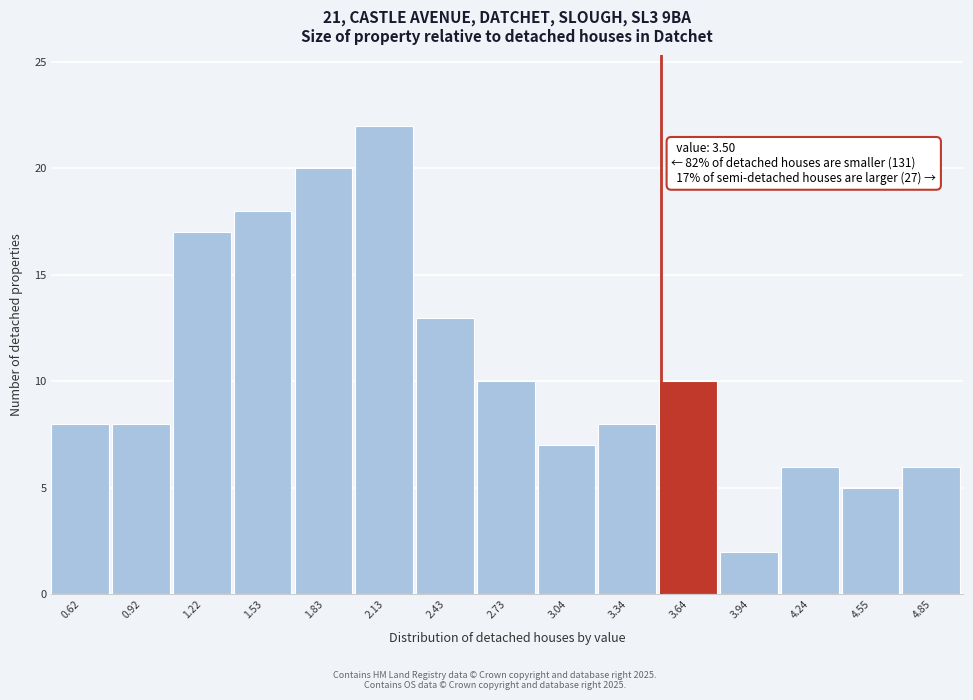

Over which range of the x-axis is the bar tallest?

2.00 to 2.30